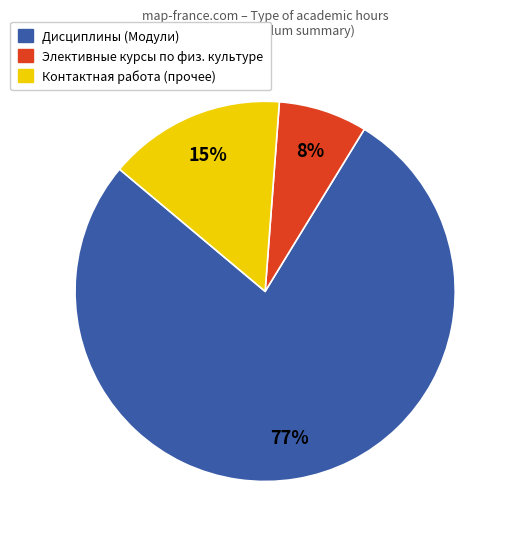

To the nearest percent, what is the average slice percentage?

33%